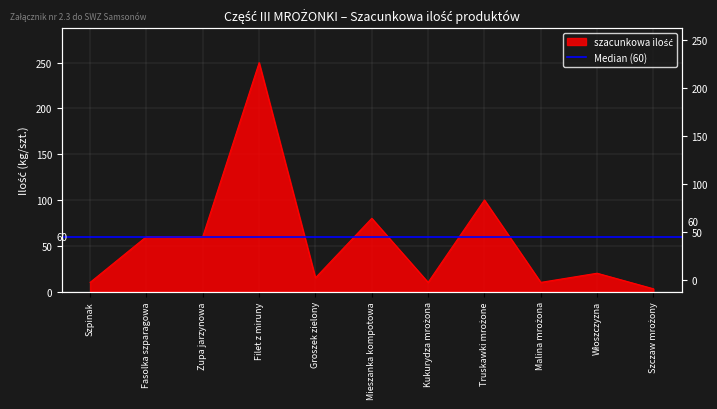

Where is the data nearest to the value 126?

Truskawki mrożone